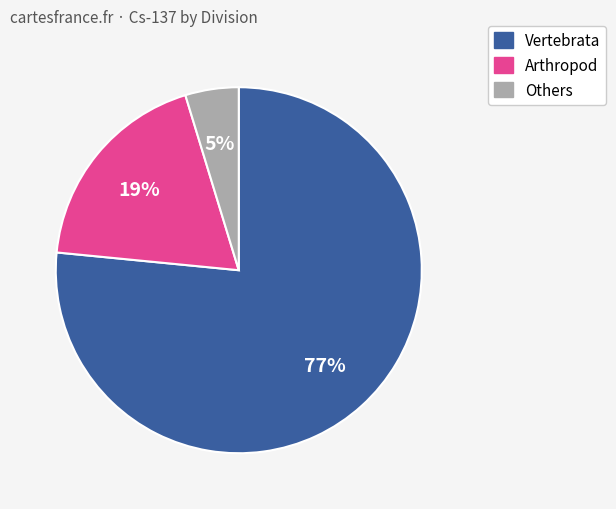

Is there any slice that represents more than half of the pie?

Yes